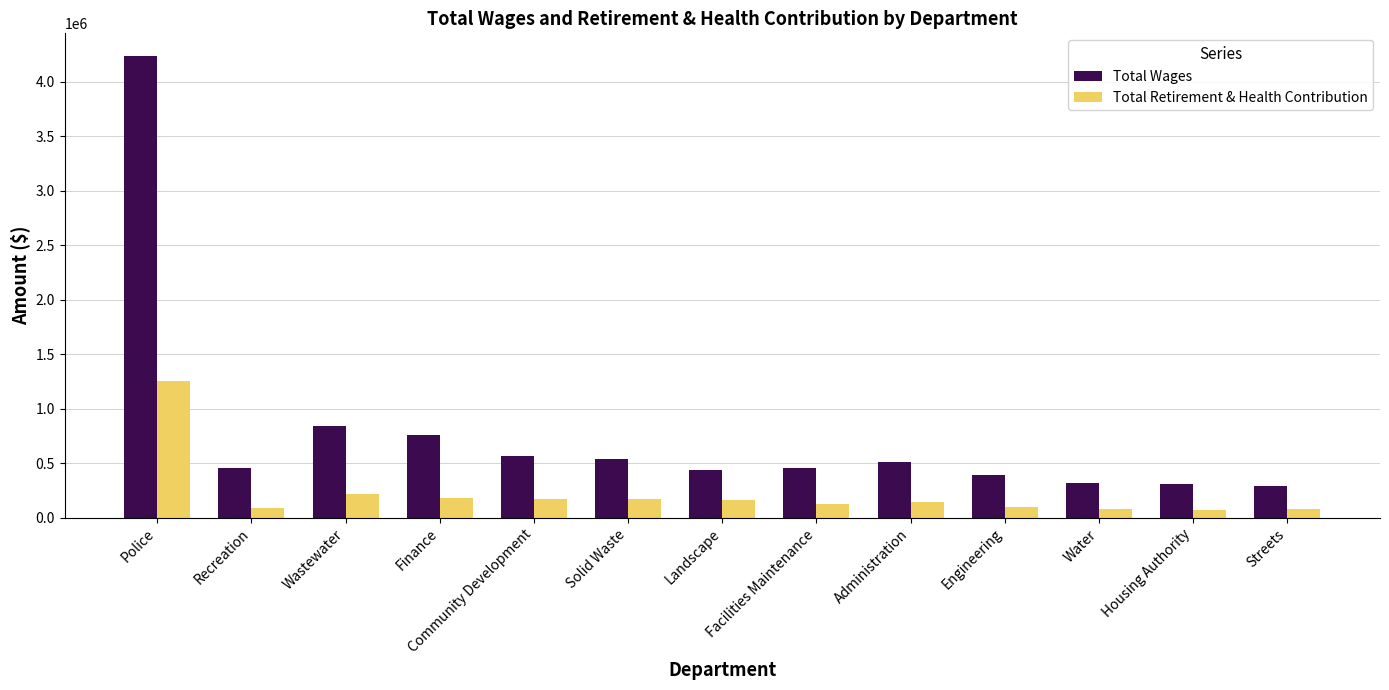

Rank the series by their maximum value, from highest to lowest.

Total Wages, Total Retirement & Health Contribution